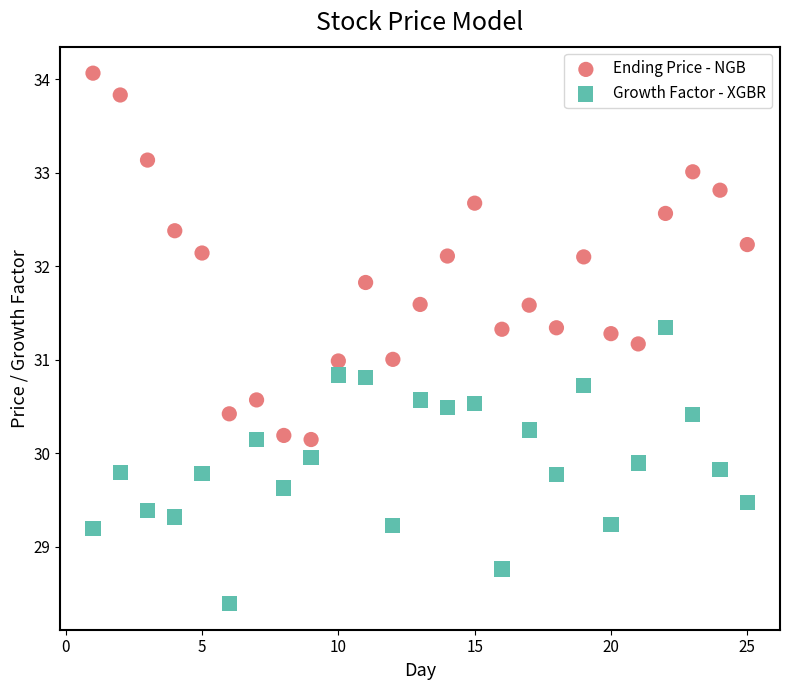

What are all the series names shown in the legend?

Ending Price - NGB, Growth Factor - XGBR